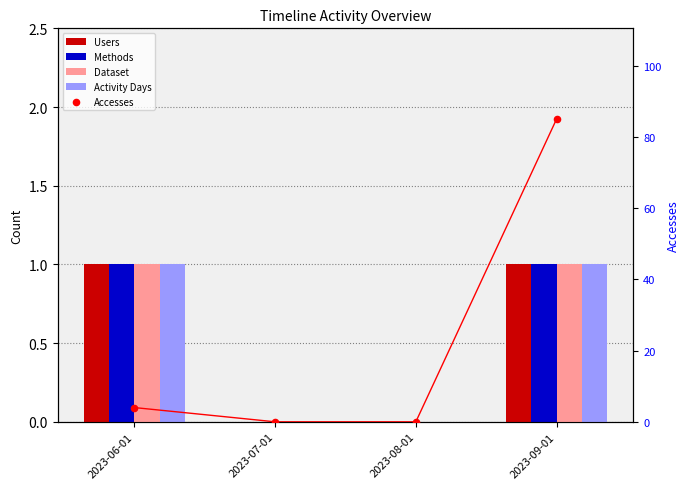

At how many categories does at least one series exceed 8?

1